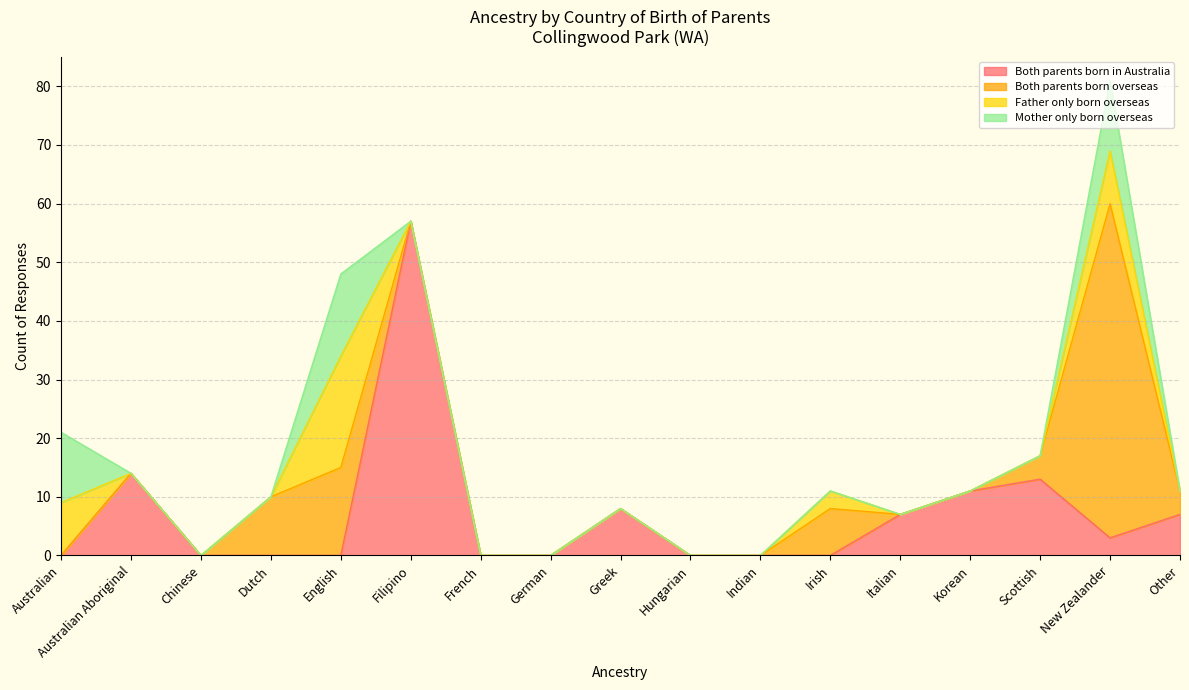

Where do Mother only born overseas and Both parents born in Australia first cross each other?

Australian and Australian Aboriginal